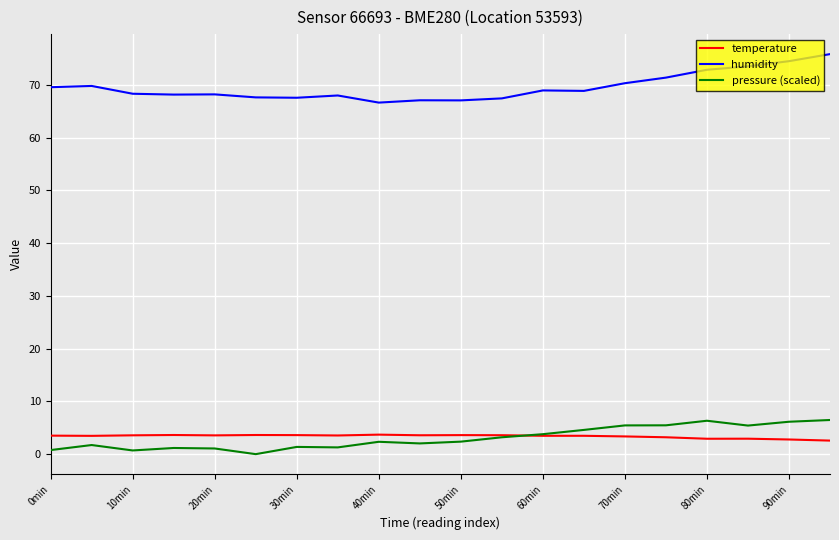

What is the greatest value displayed?

75.9